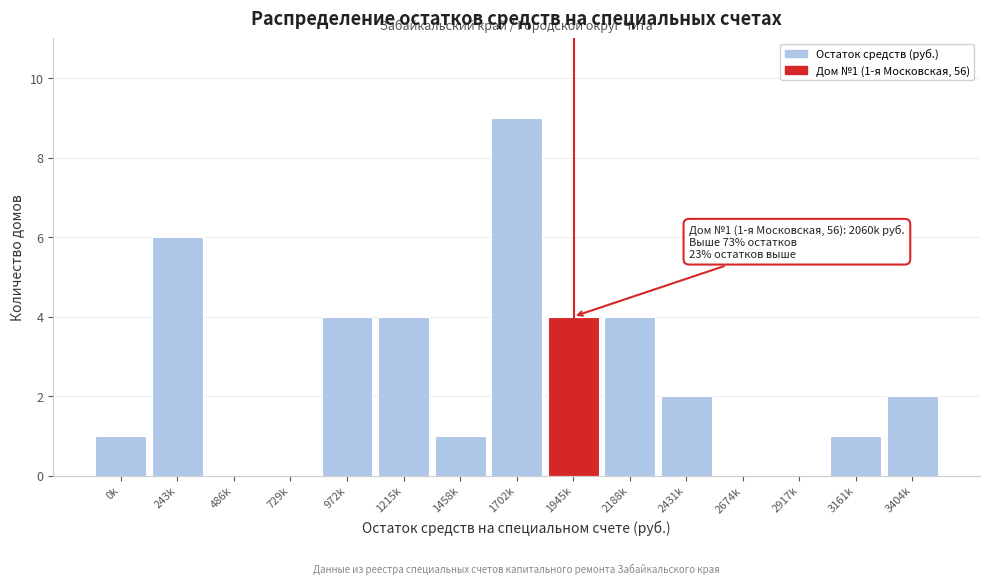

Reading left to right, transcribe all the data shown in this chart.

0k=1	243k=6	486k=0	729k=0	972k=4	1215k=4	1458k=1	1702k=9	1945k=4	2188k=4	2431k=2	2674k=0	2917k=0	3161k=1	3404k=2